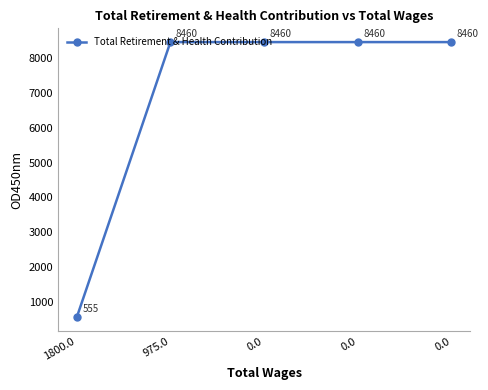

List the labels in order of value, smallest first.

1800.0, 975.0, 0.0, 0.0, 0.0